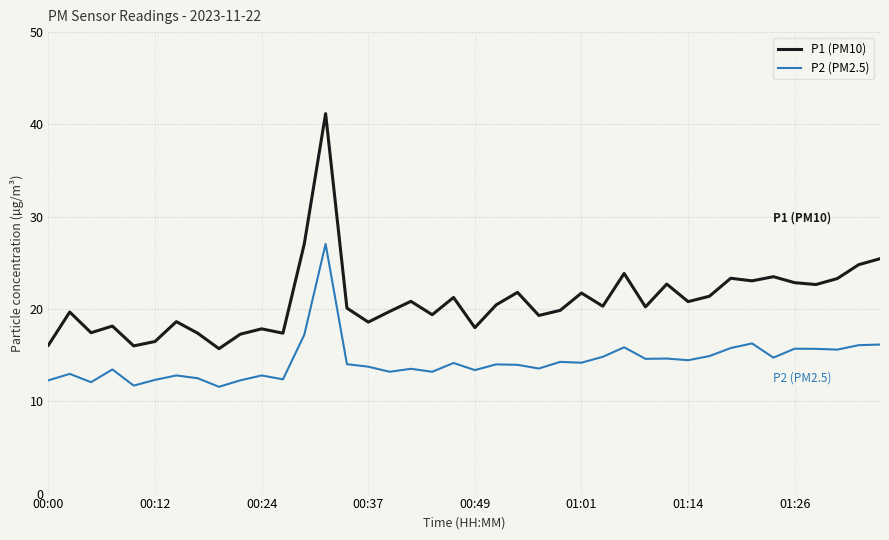

Rank the series by their average value, from highest to lowest.

P1 (PM10), P2 (PM2.5)